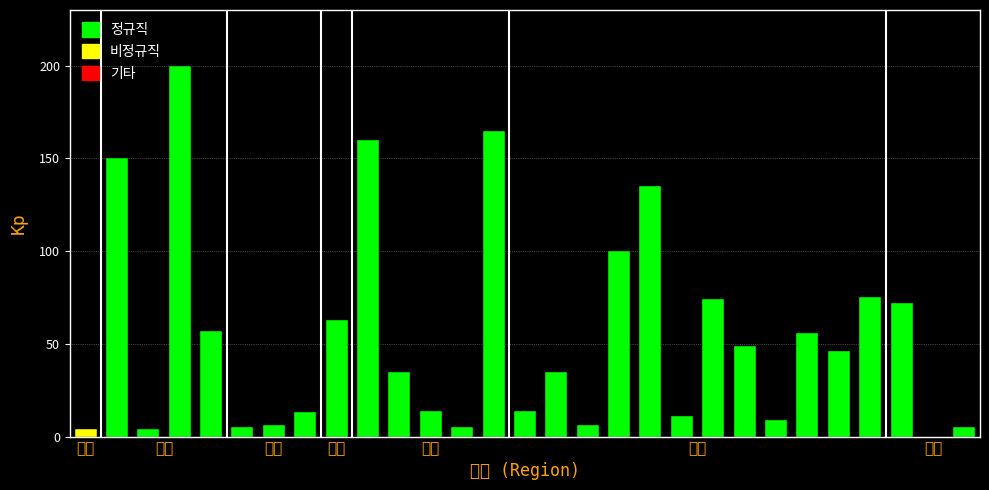

Reading left to right, what are all the values shown in this chart?

4	150	4	200	57	5	6	13	63	160	35	14	5	165	14	35	6	100	135	11	74	49	9	56	46	75	72	0	5